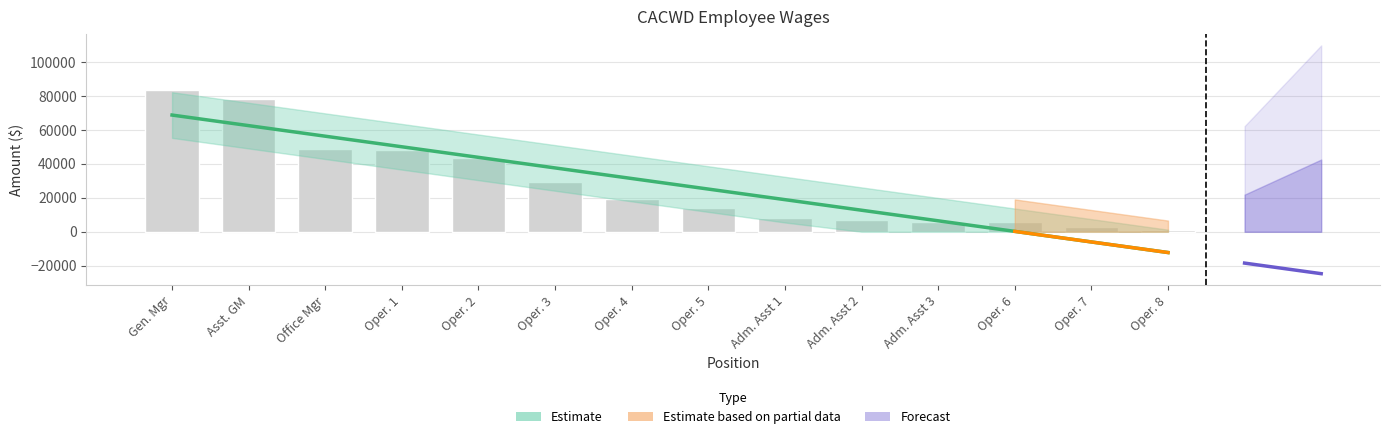

What is the sum of the values at Gen. Mgr and Oper. 3?

112885